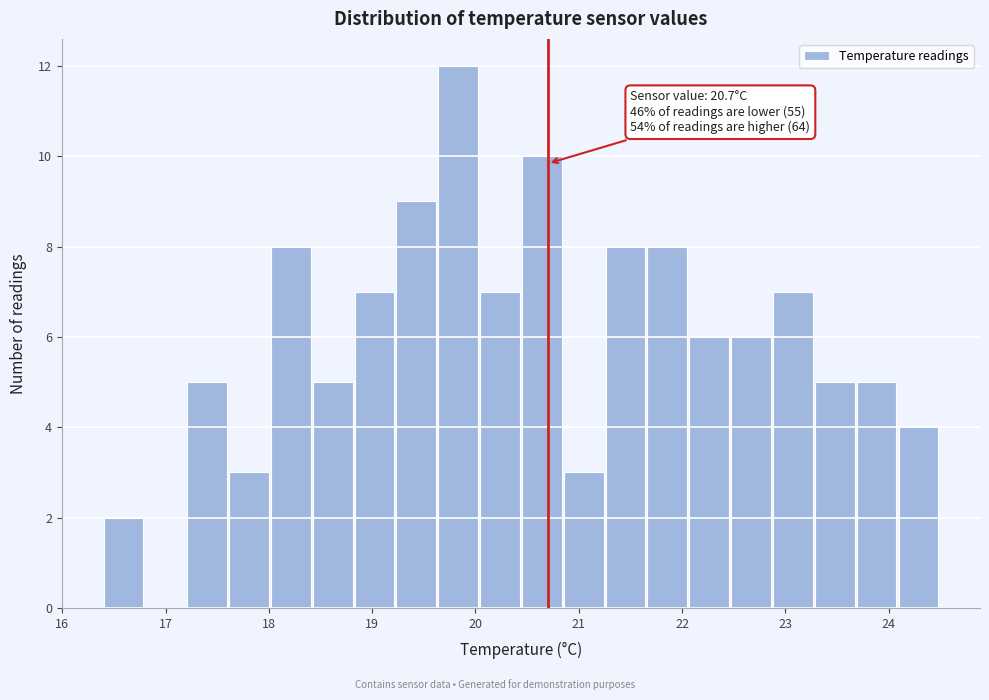

Over which range of the x-axis is the bar tallest?

19.6 to 20.0